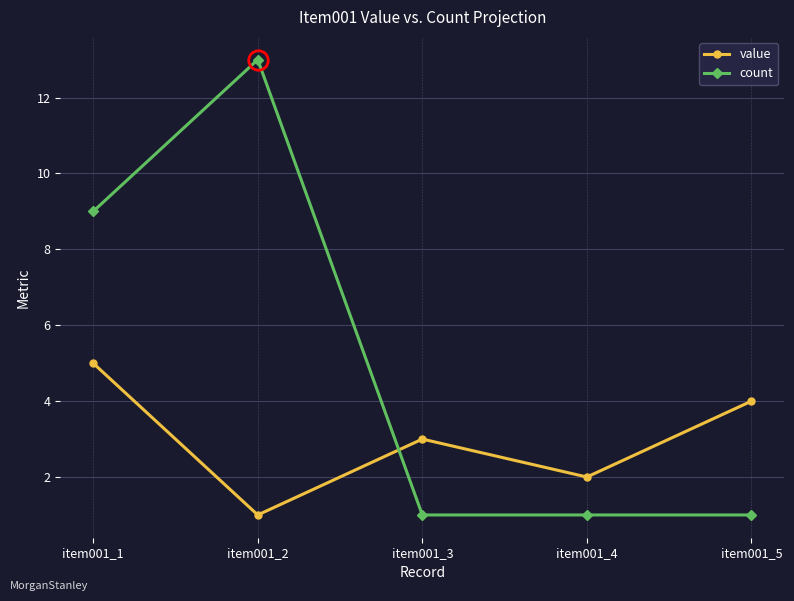

How many lines are shown in the chart?

2